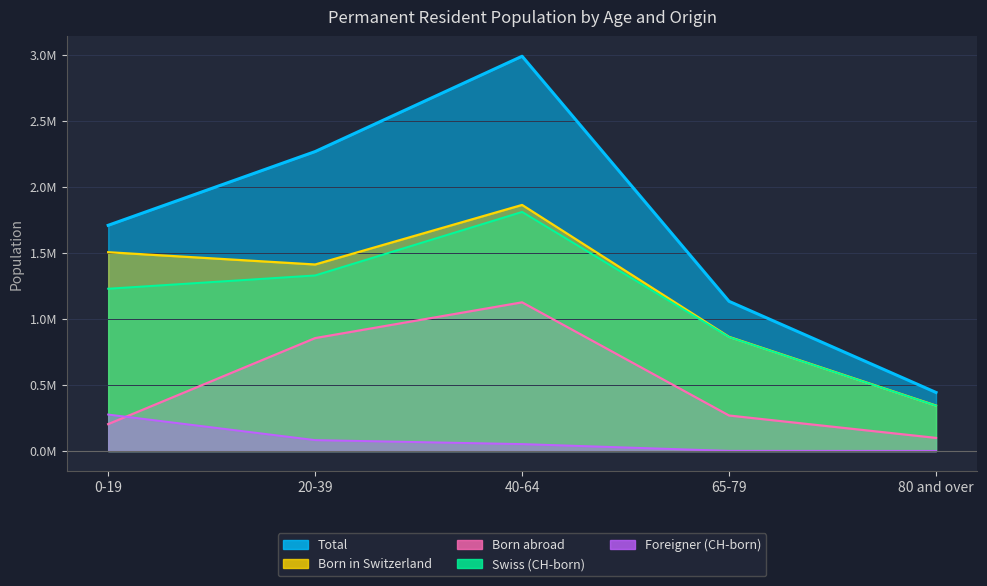

What is the sum of all Born abroad values?

2553416